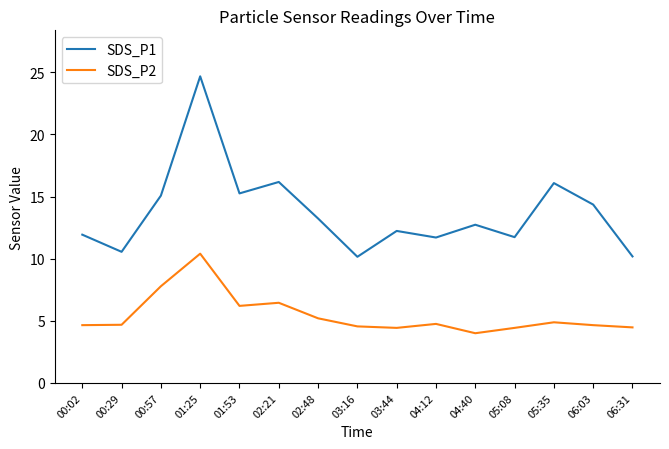

What is the maximum value for SDS_P2?

10.4